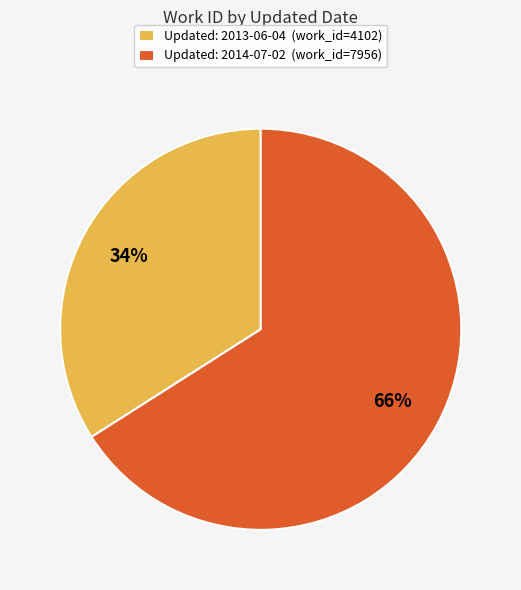

Between Updated: 2014-07-02 (work_id=7956) and Updated: 2013-06-04 (work_id=4102), which is larger?

Updated: 2014-07-02 (work_id=7956)